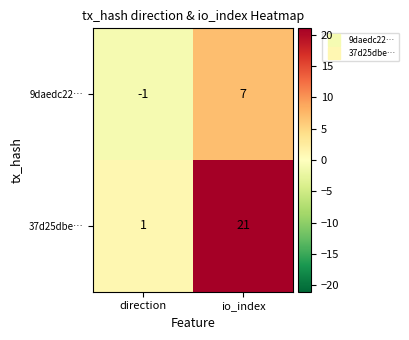

List the series in order of their peak value, highest first.

37d25dbe…, 9daedc22…